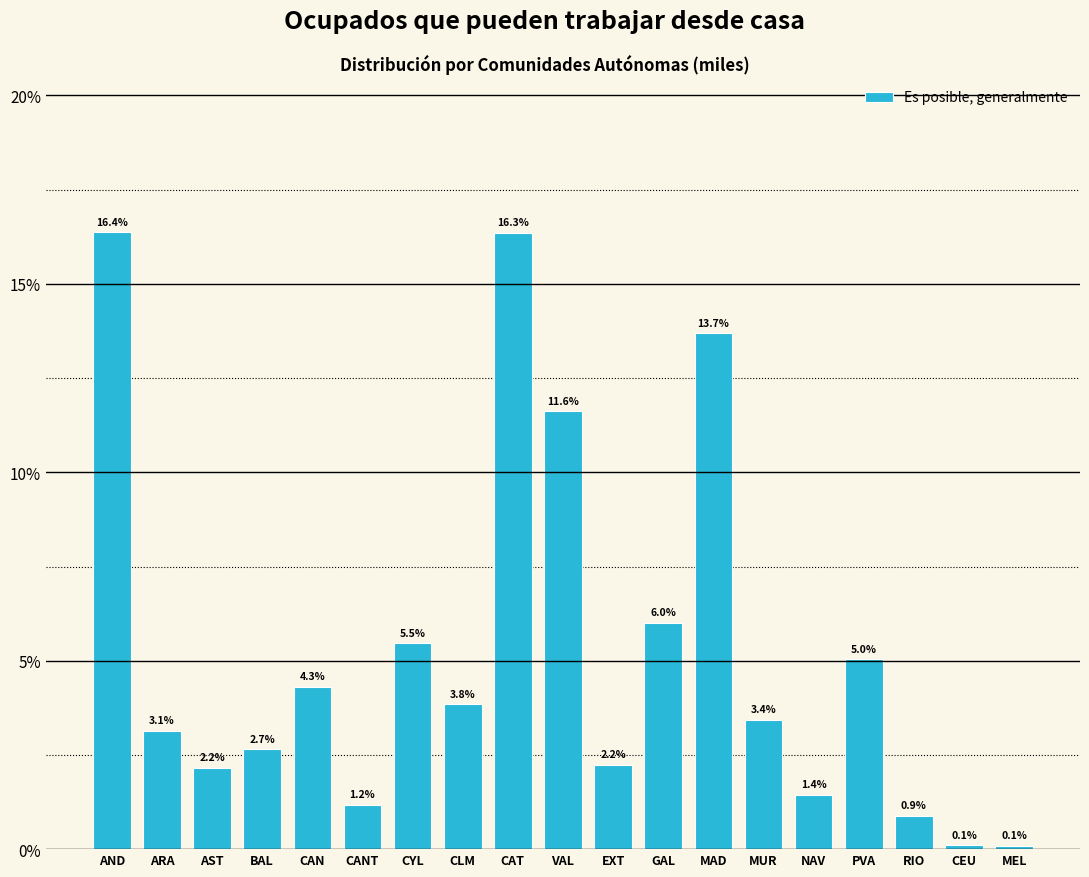

Reading right to left, what are all the values shown in this chart?

MEL=0.1	CEU=0.1	RIO=0.9	PVA=5.0	NAV=1.4	MUR=3.4	MAD=13.7	GAL=6.0	EXT=2.2	VAL=11.6	CAT=16.3	CLM=3.8	CYL=5.5	CANT=1.2	CAN=4.3	BAL=2.7	AST=2.2	ARA=3.1	AND=16.4